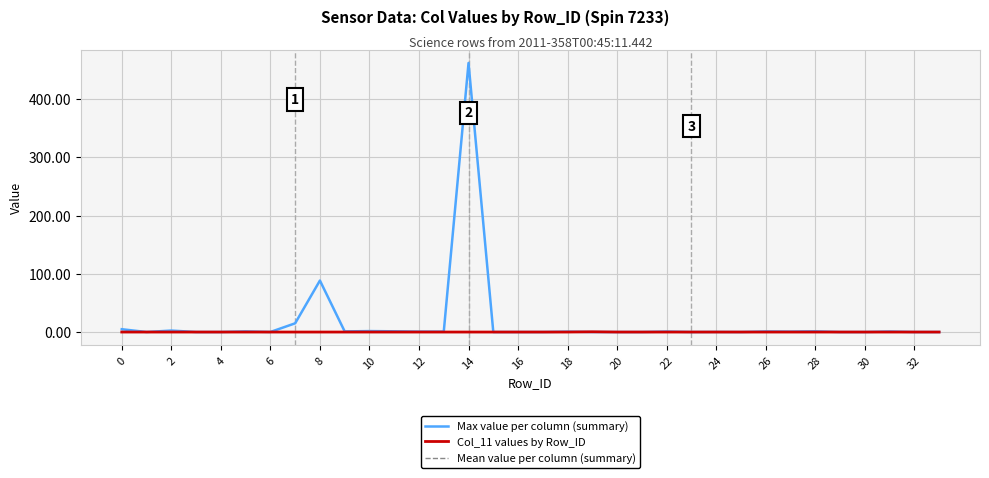

What is the highest value of the Max value per column (summary) series?

462.2